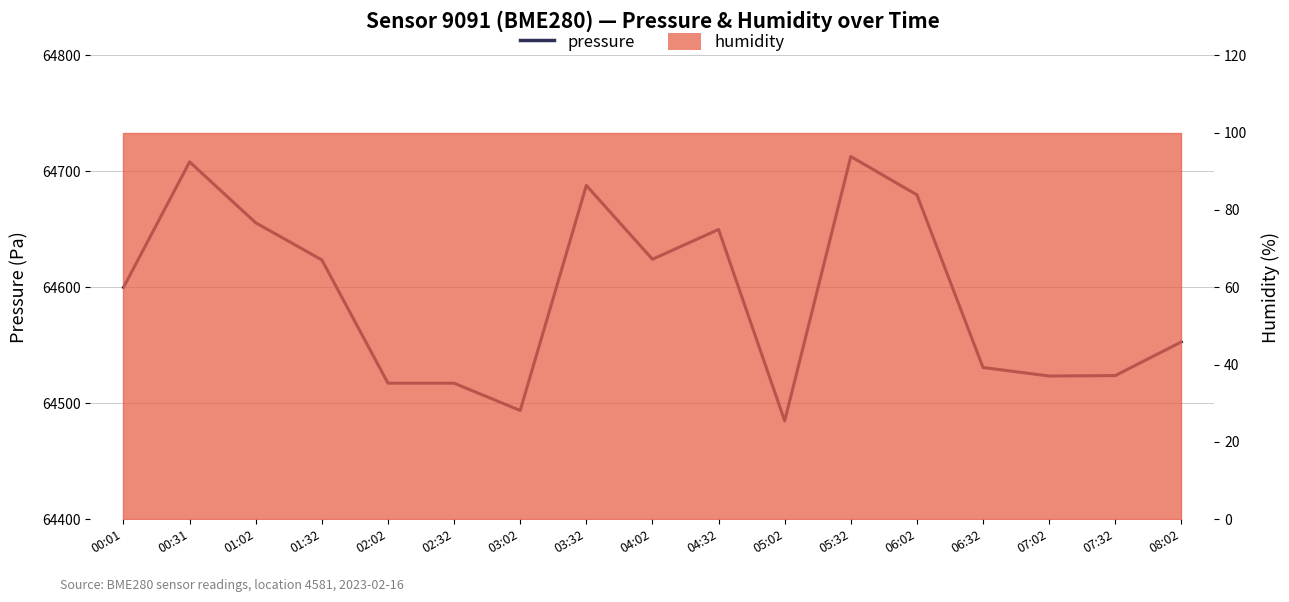

What position from the left is 05:32?

12